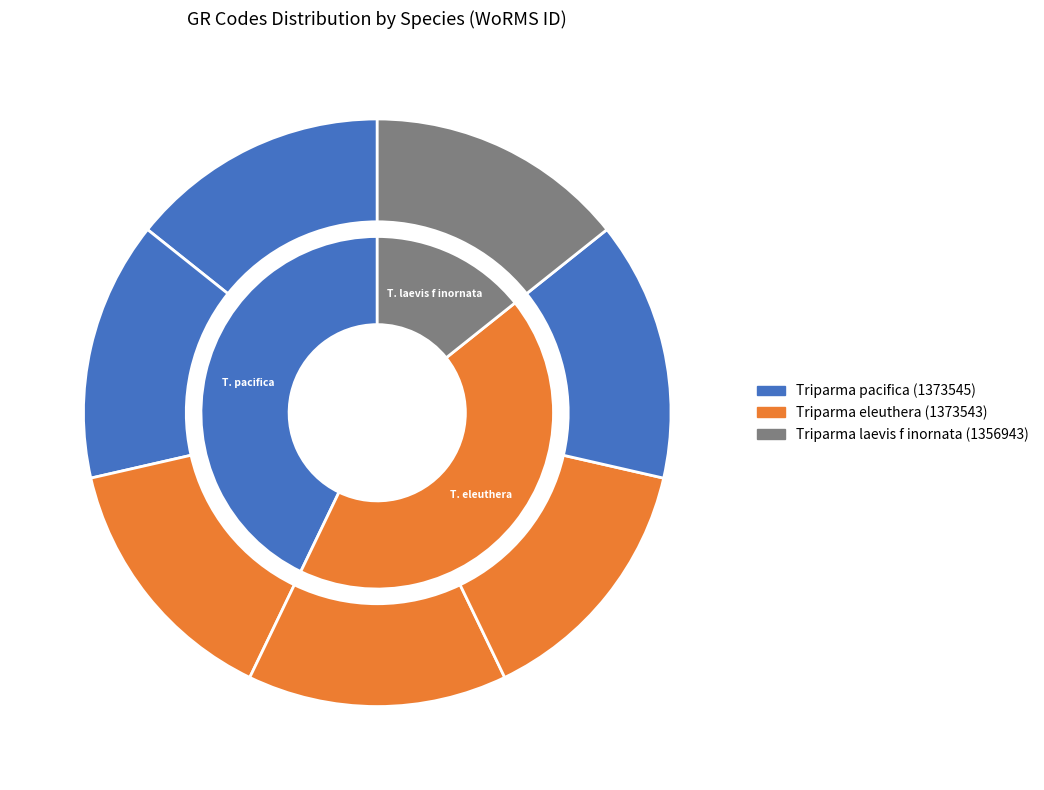

The RCC205 slice represents 14% of the pie. True or false?

True